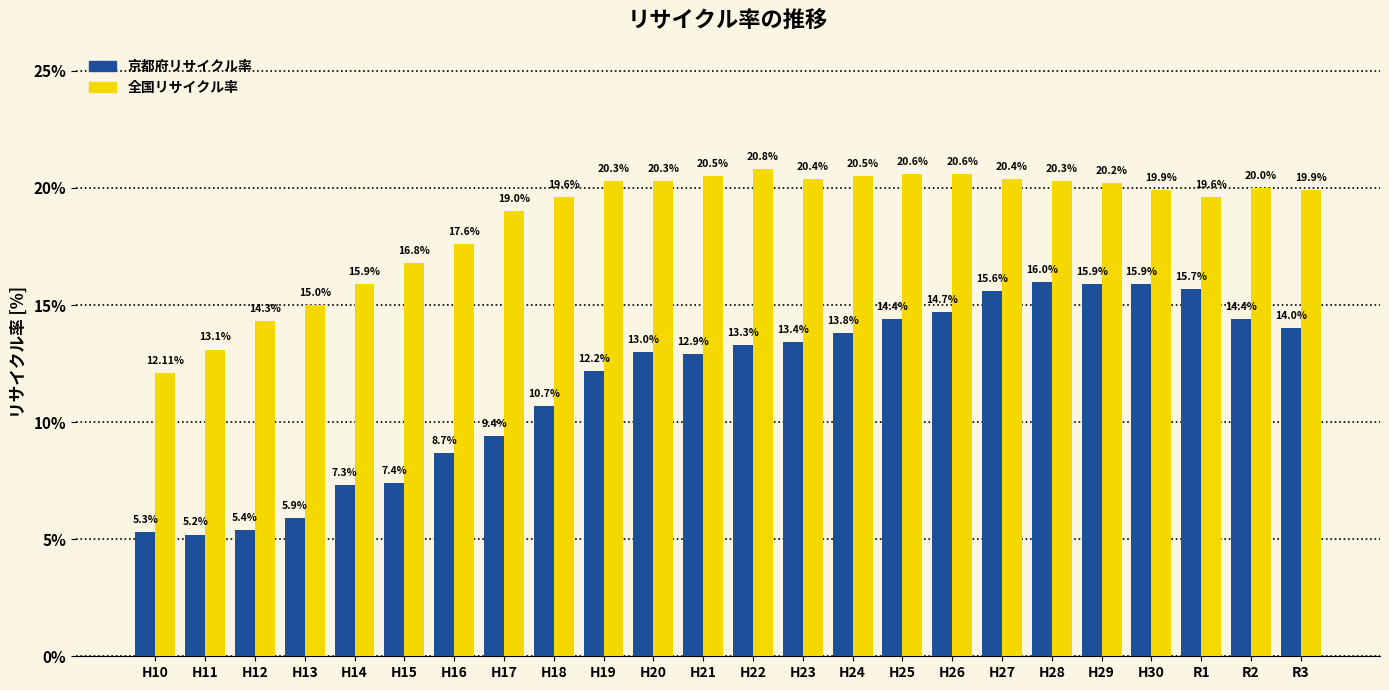

What position from the right is H25?

9